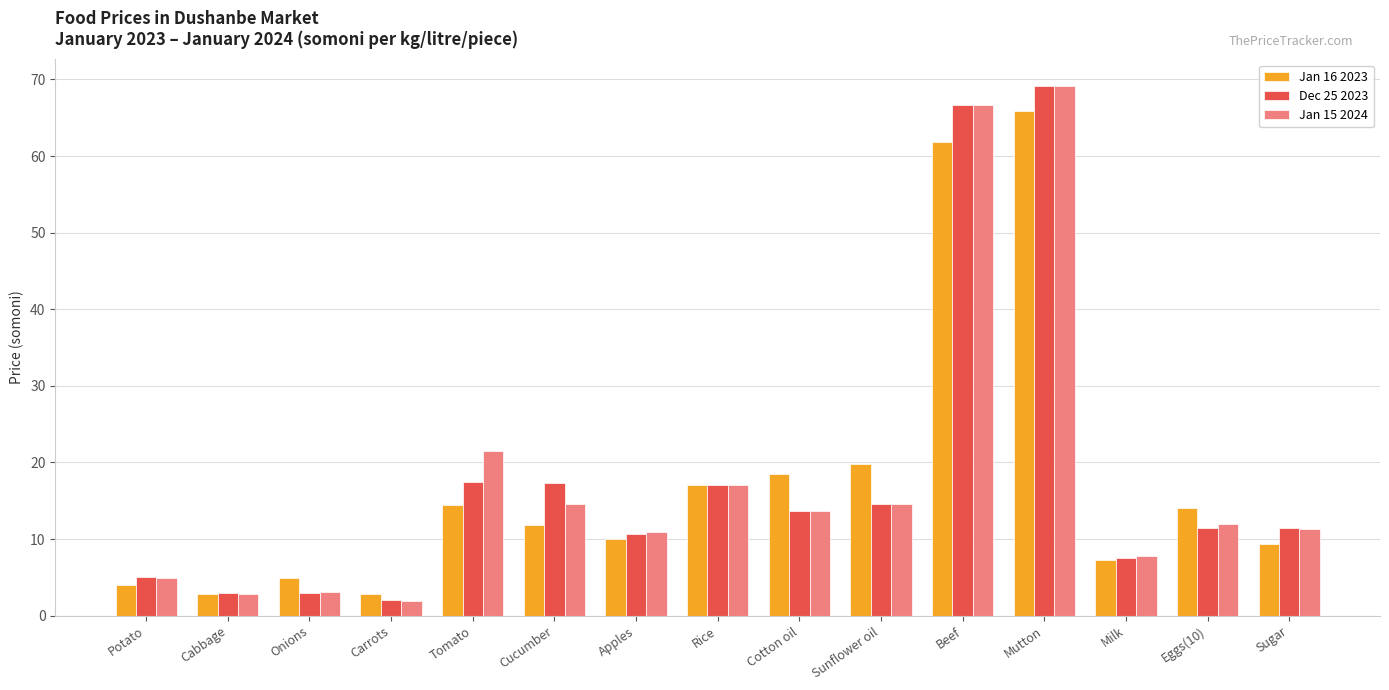

At which category is the sum across all series the highest?

Mutton